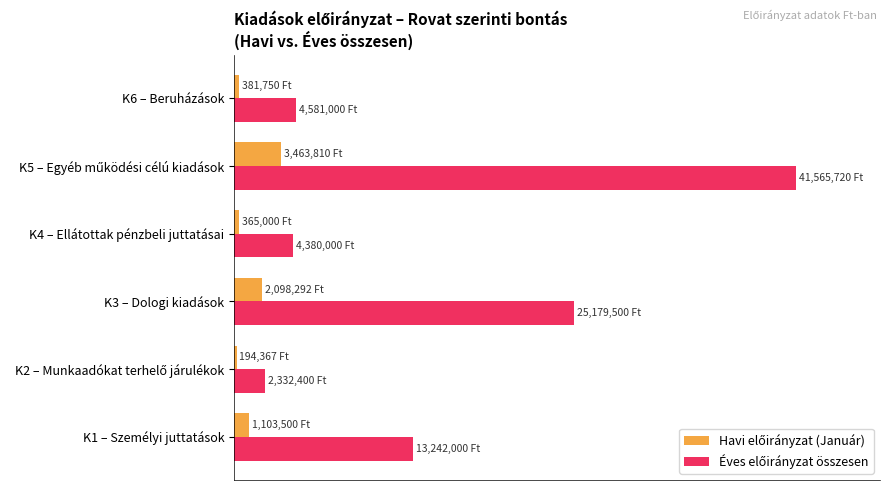

How many bars are there in each group?

2